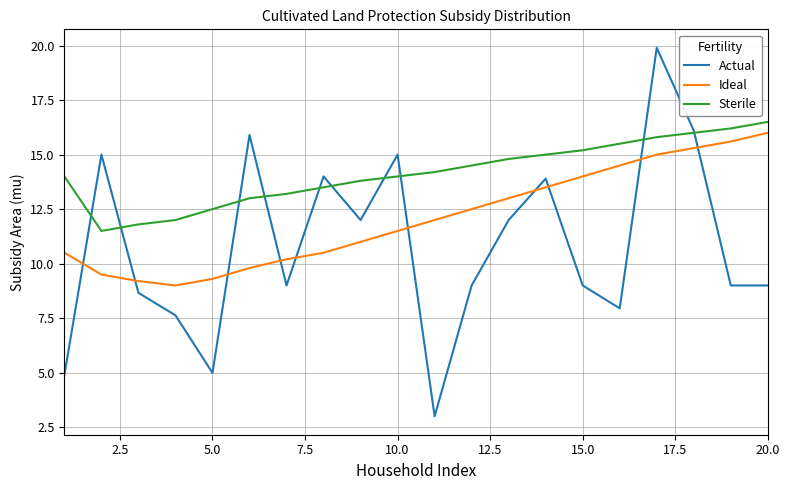

True or false: Sterile and Ideal cross at least once.

False